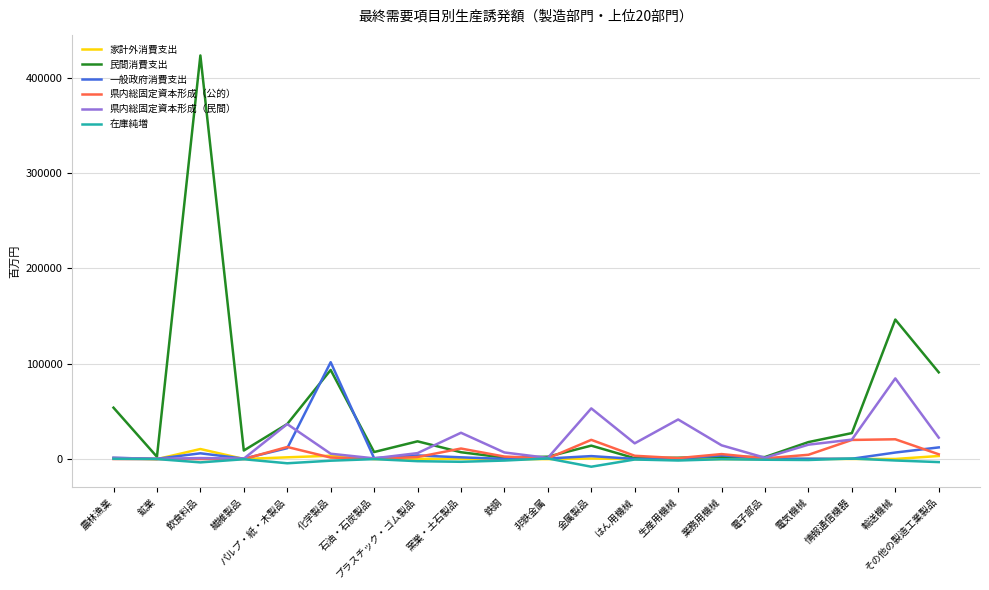

Which series has the widest spread of values?

民間消費支出